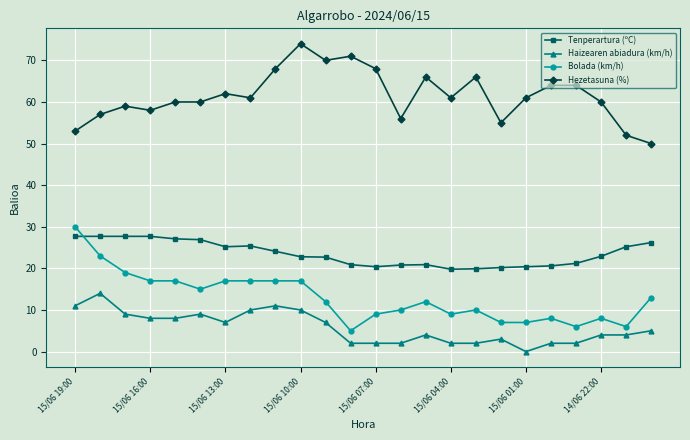

True or false: Bolada (km/h) and Hezetasuna (%) intersect in this chart.

False